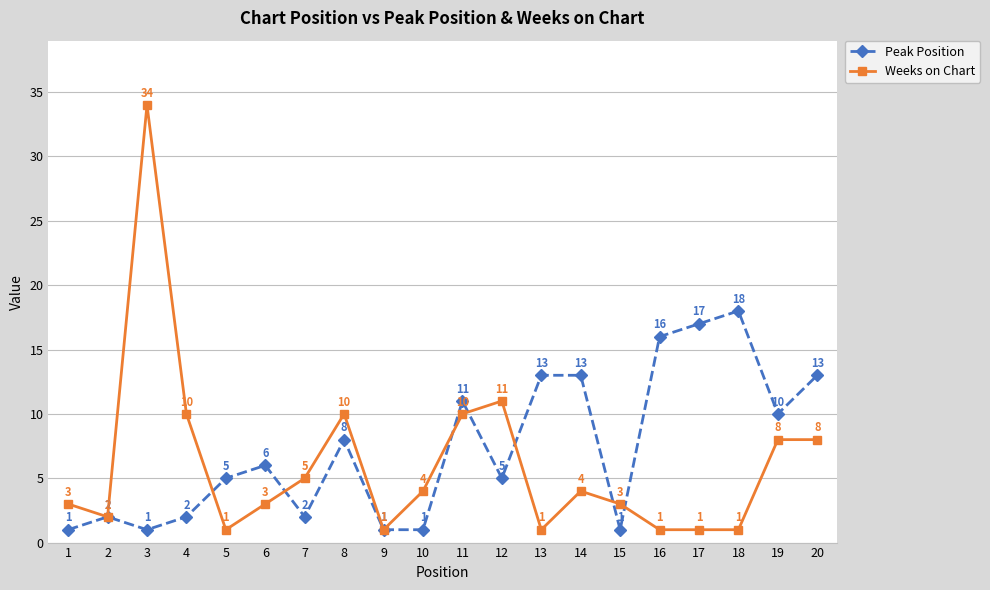

Which series changed the most between 2 and 11?

Peak Position